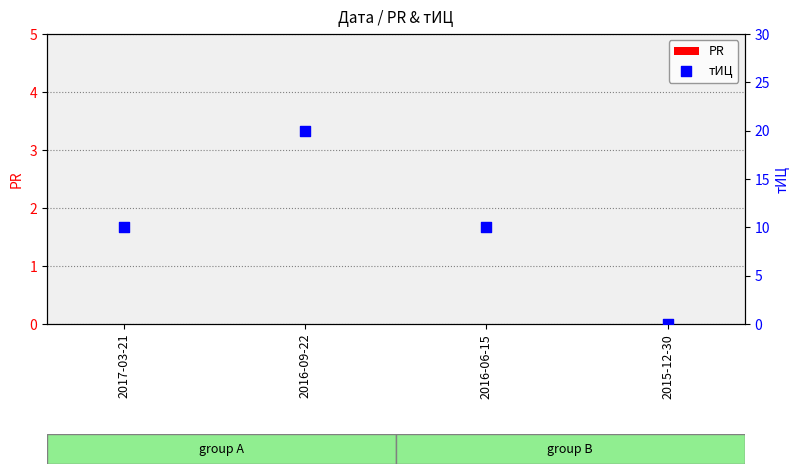

Is the value of PR at 2016-06-15 greater than the value of тИЦ at 2016-09-22?

No